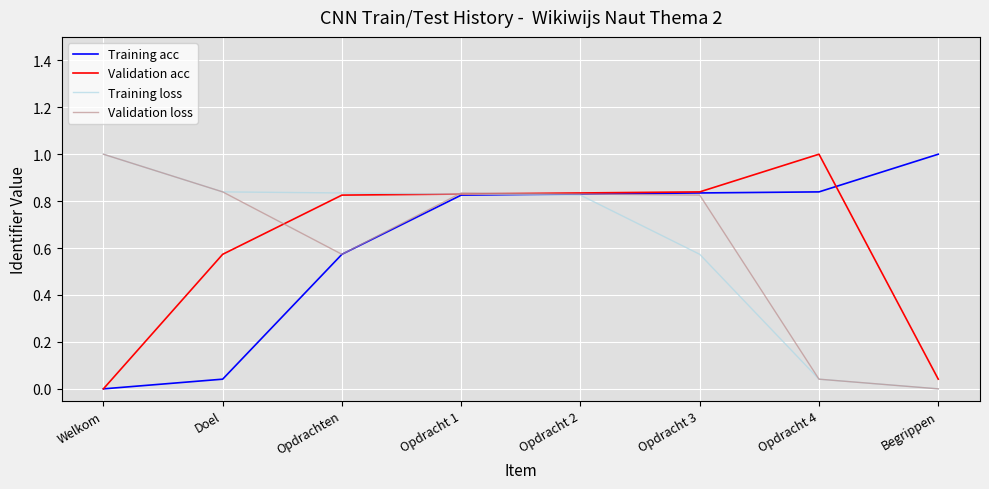

What is the spread (max minus min) of values at Welkom?

1.0